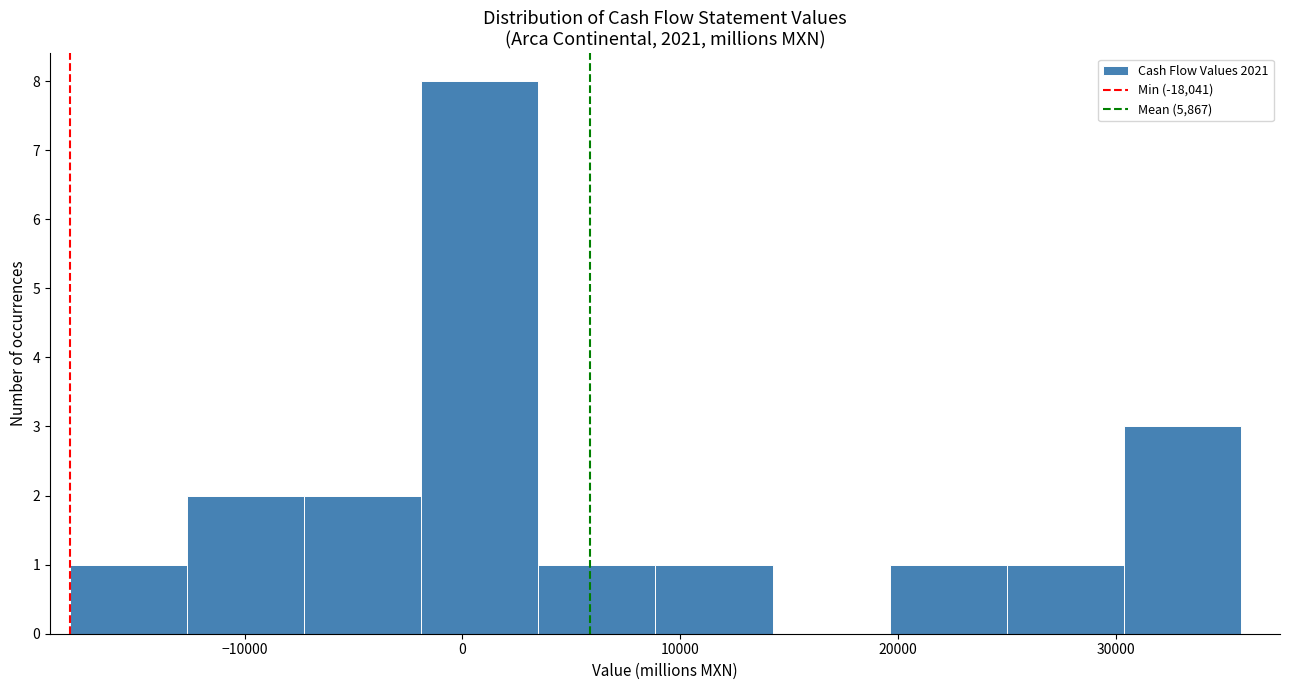

Reading left to right, transcribe this chart: for each bar, give the range it covers on the x-axis and its height. Neither the bar edges nor the heights are printed on the chart, so give them approximately, as read against the axes.

-18000 to -13000: 1
-13000 to -7000: 2
-7000 to -2000: 2
-2000 to 3000: 8
3000 to 9000: 1
9000 to 14000: 1
14000 to 20000: 0
20000 to 25000: 1
25000 to 30000: 1
30000 to 36000: 3